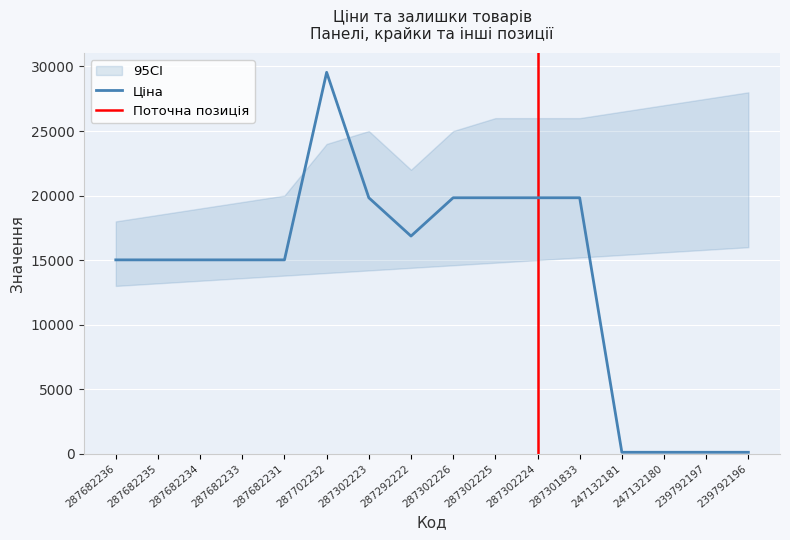

True or false: Ціна and Доп. ціна intersect in this chart.

False